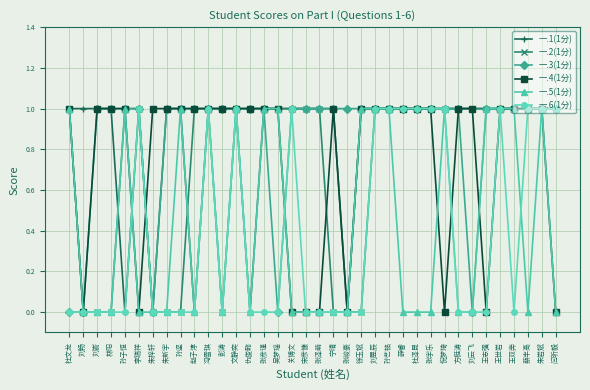

True or false: 一.6(1分) has more than 0 interior local peaks.

True